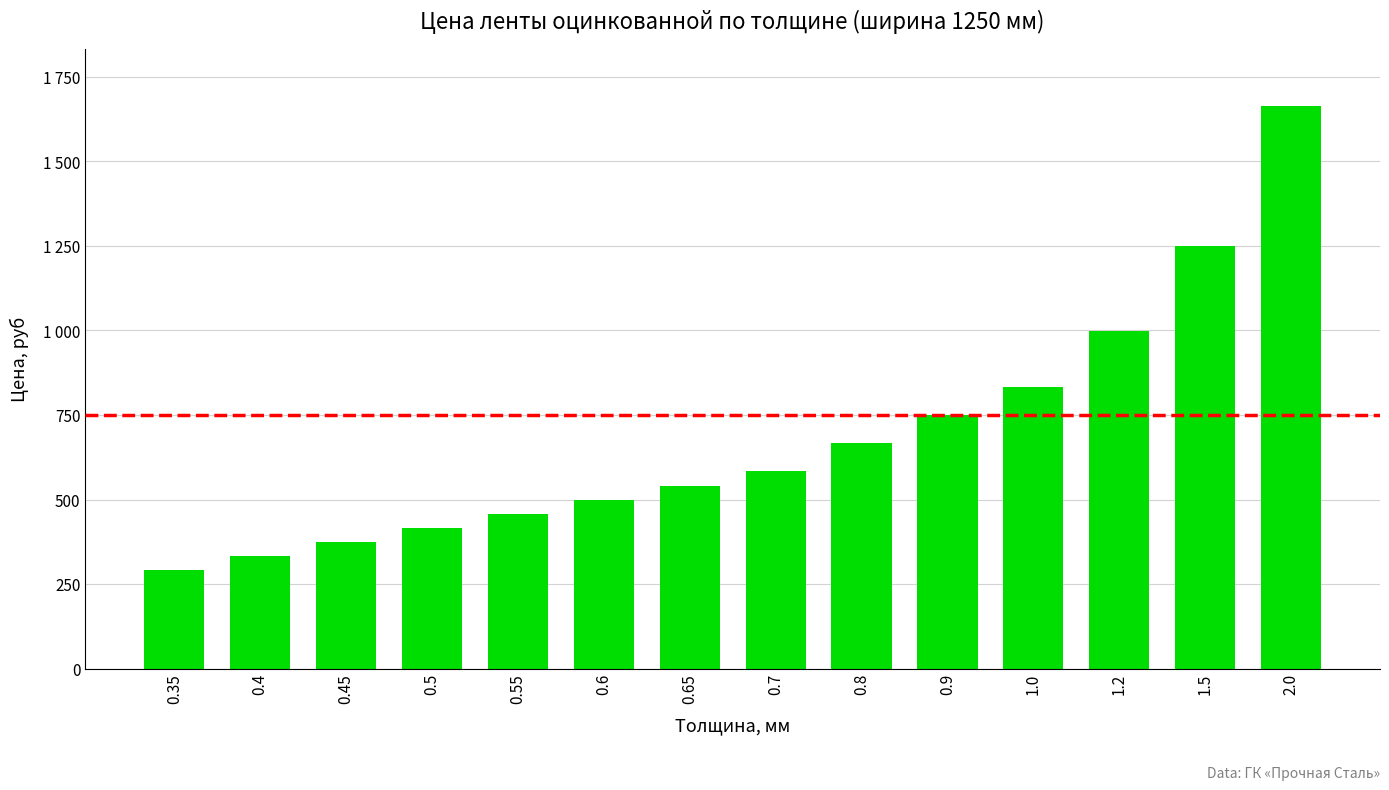

Reading left to right, transcribe all the data shown in this chart.

292	333	375	417	458	500	541	583	666	749	833	999	1249	1665